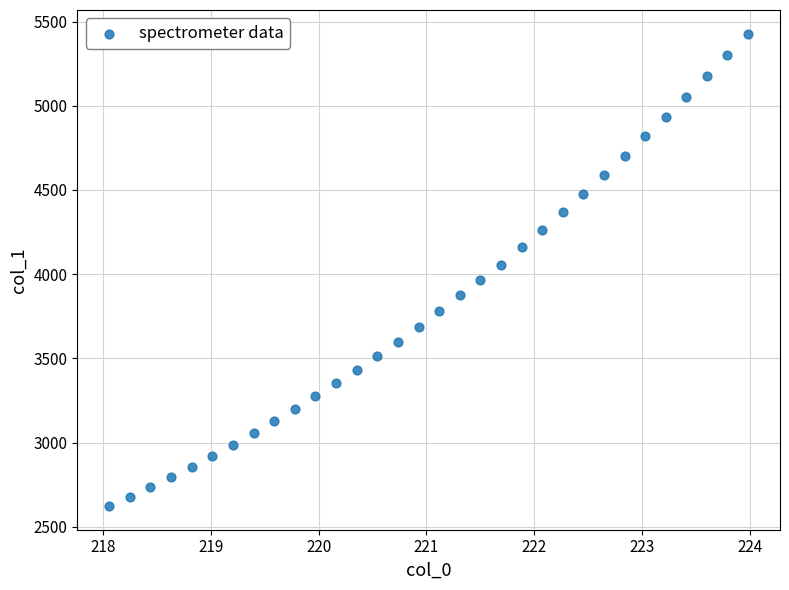

What is the range of X values (max minus min)?

5.9